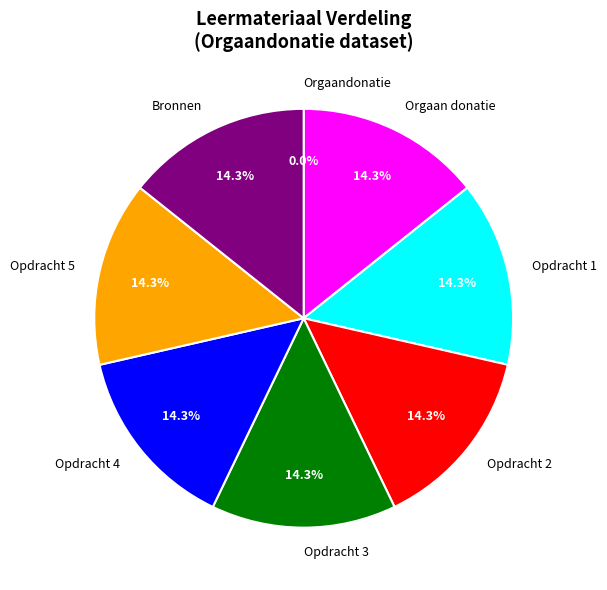

The Opdracht 2 slice represents 14% of the pie. True or false?

True